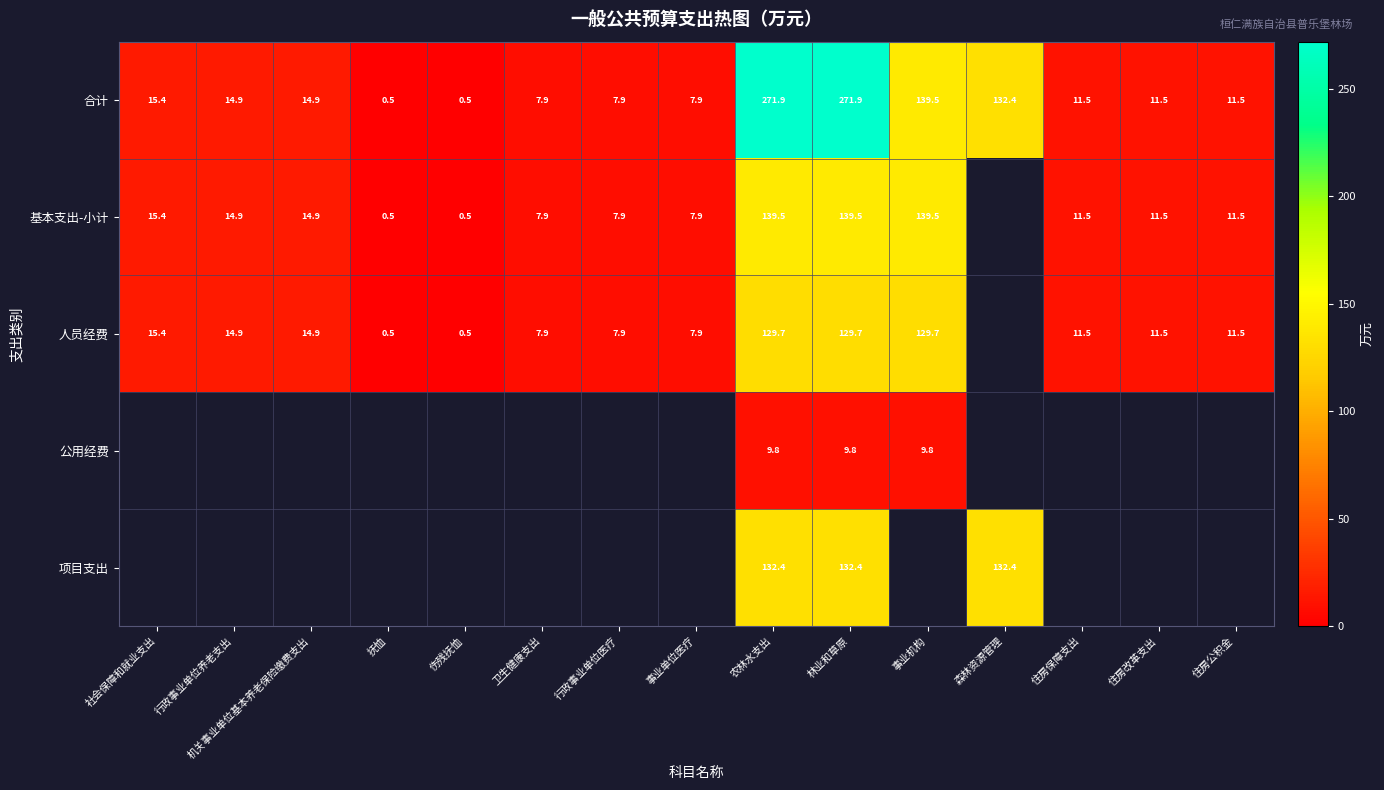

What is the total value across all series at 林业和草原?

683.3